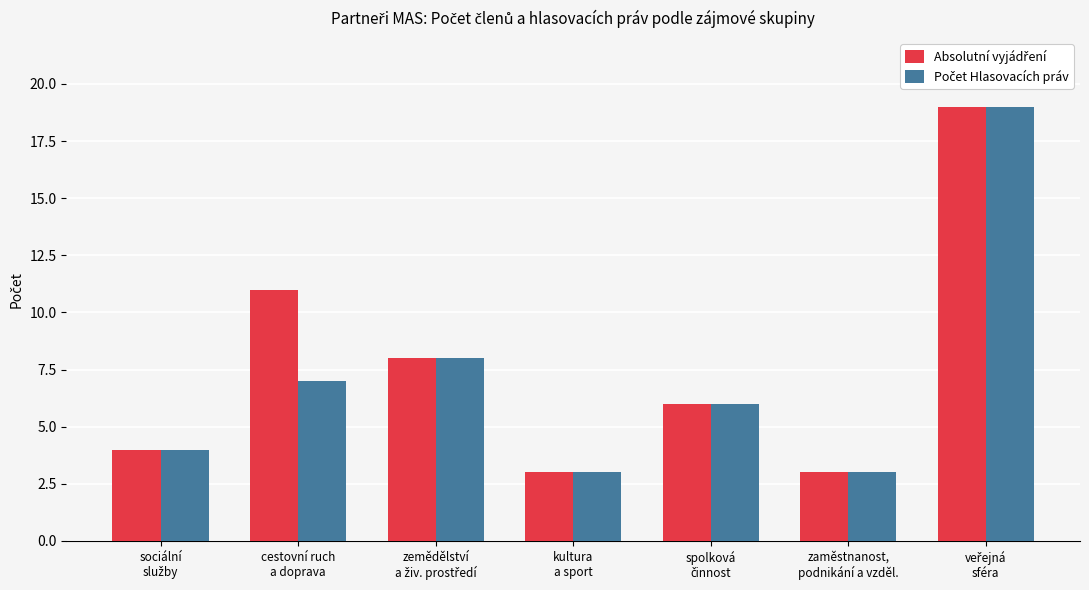

How many groups of bars are there?

7